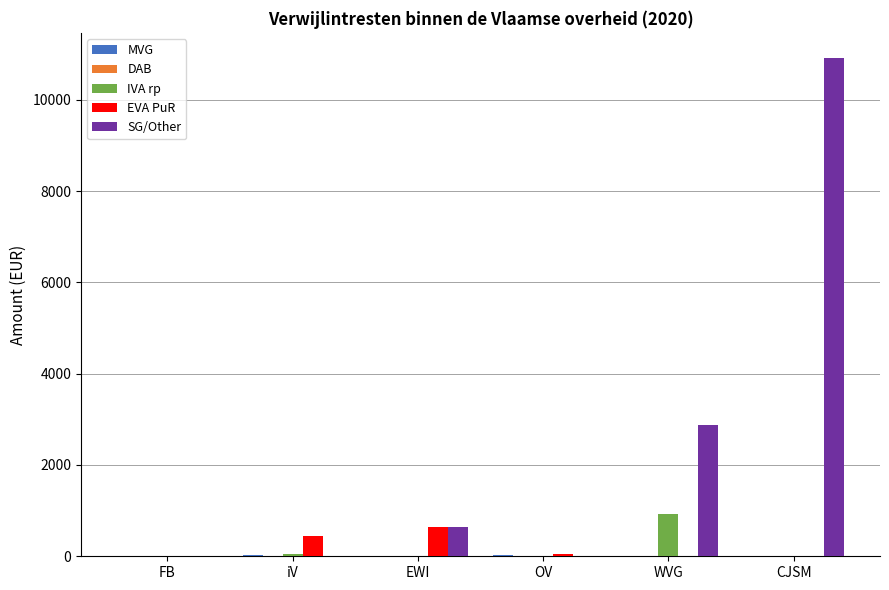

What is the sum of all IVA rp values?

967.0